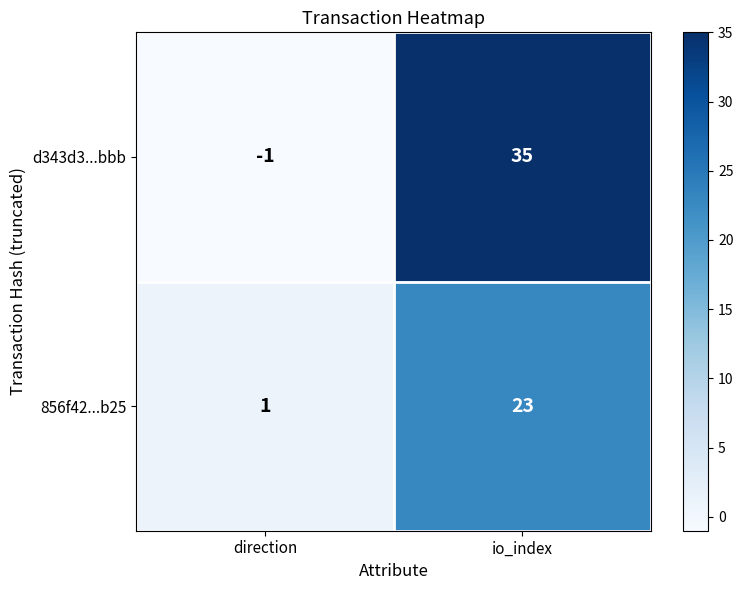

Rank the series by their average value, from lowest to highest.

856f42...b25, d343d3...bbb